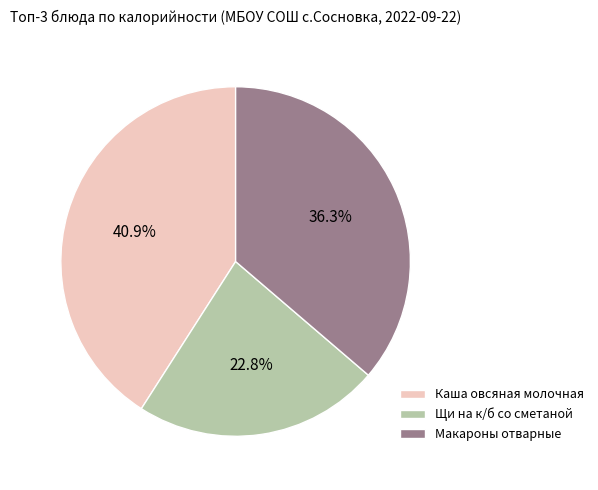

How many segments does this pie chart have?

3